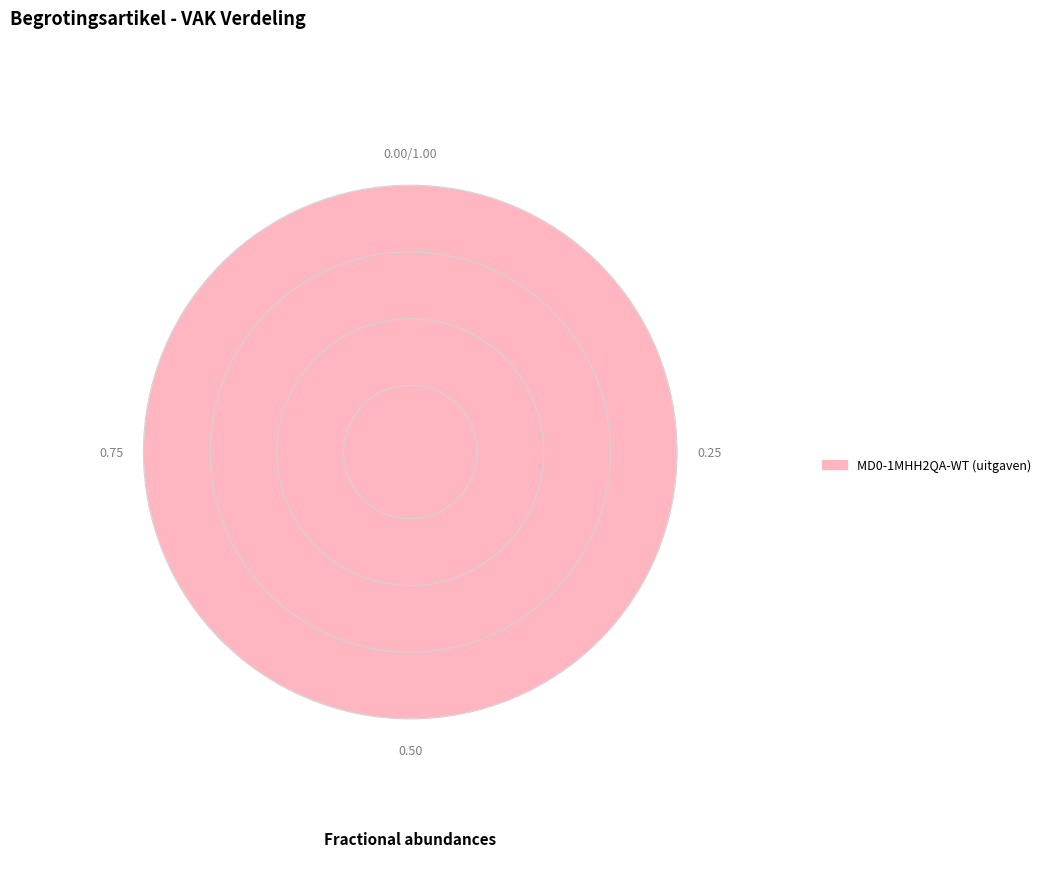

Is there any slice that represents more than half of the pie?

Yes